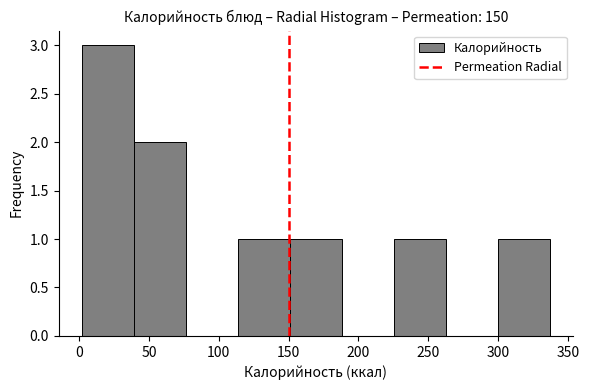

How tall is the bar that spans 40 to 75 on the x-axis? Neither the bar edges nor the heights are printed on the chart, so give them approximately, as read against the axes.

2